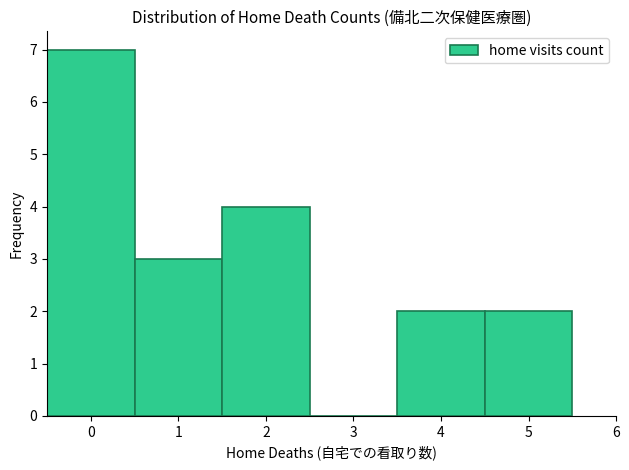

Over which range of the x-axis is the bar tallest?

-0.5 to 0.5